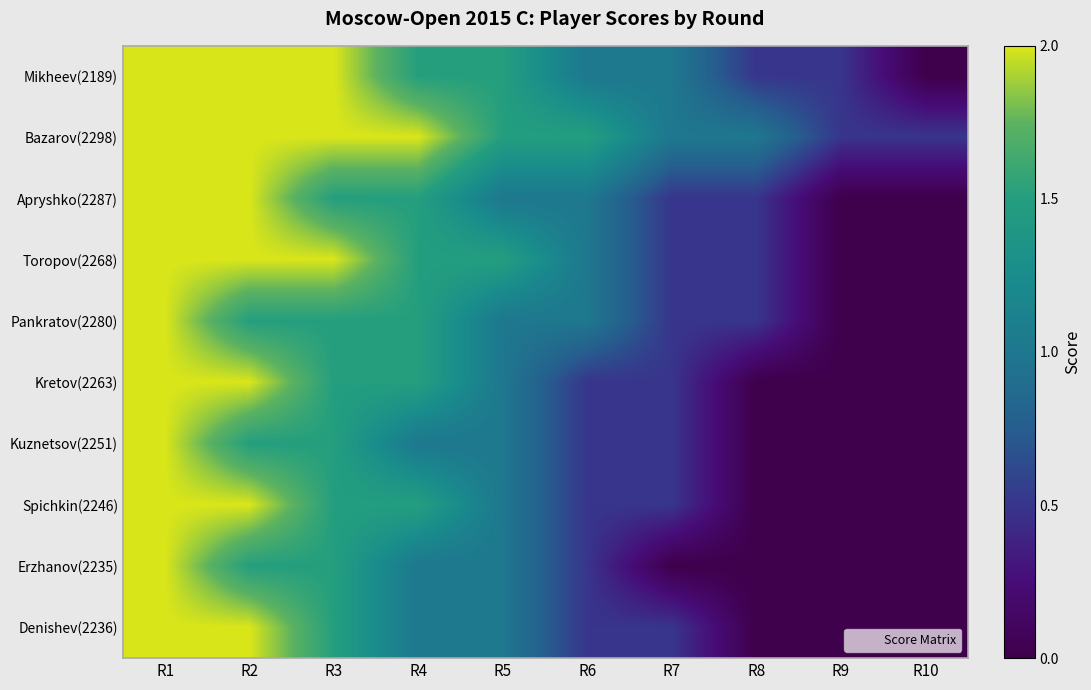

Which series changed the most between R4 and R10?

Mikheev(2189)